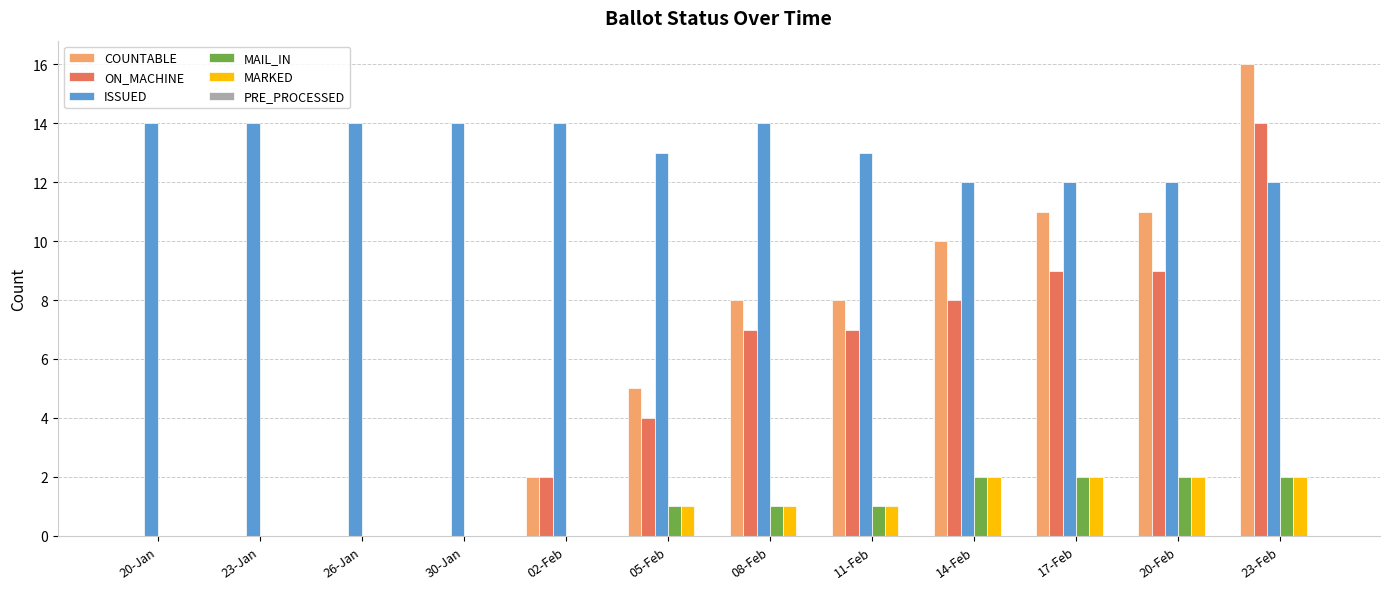

At which category is the sum across all series the highest?

23-Feb